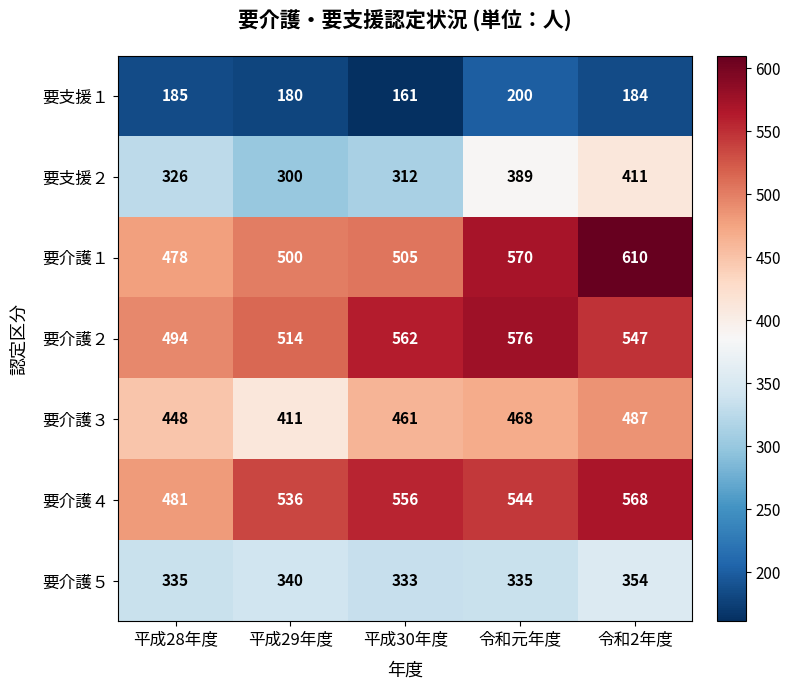

At which category is the sum across all series the highest?

令和2年度